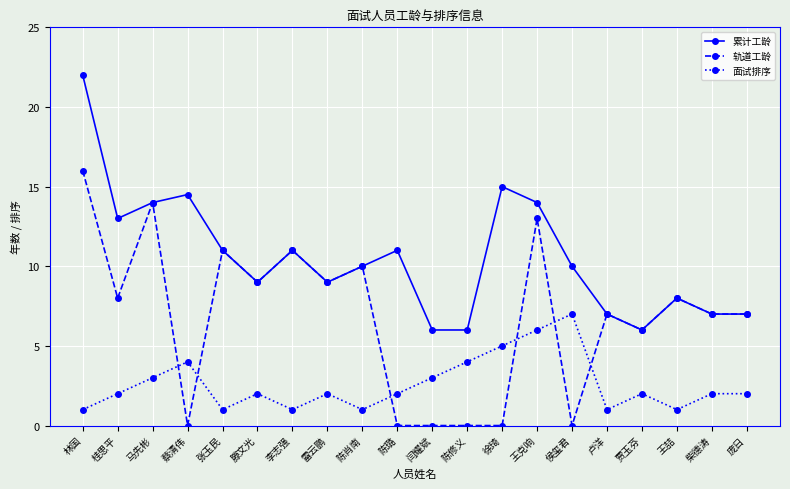

At which category does 轨道工龄 reach its first local peak?

马先彬